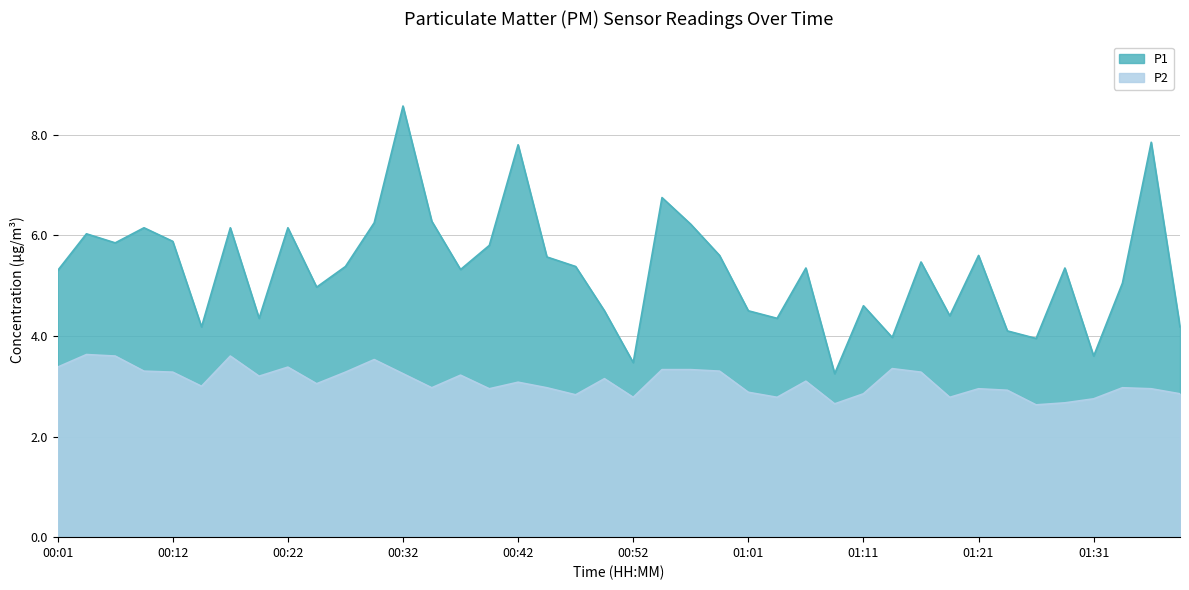

The P1 series shows 4.4 at 01:09. True or false?

False